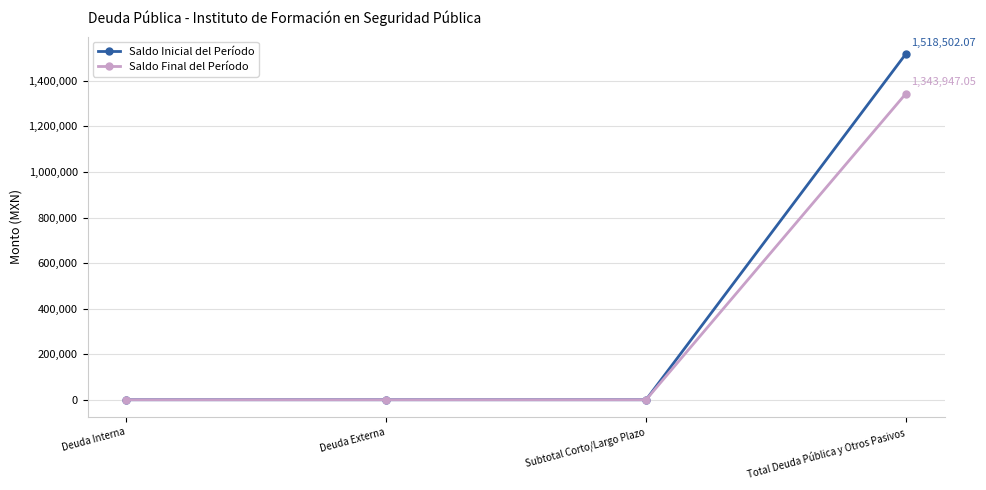

True or false: Saldo Final del Período has more than 2 interior local peaks.

False